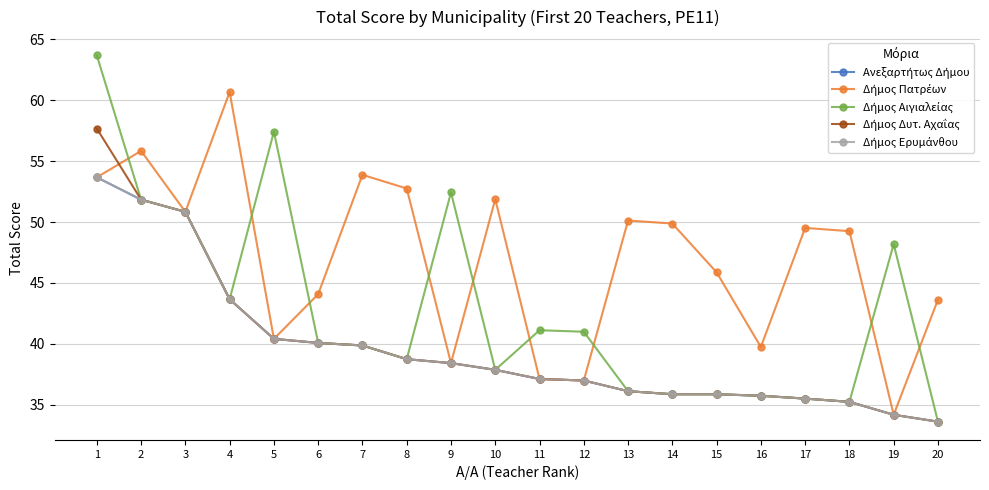

At how many categories does at least one series exceed 36?

20